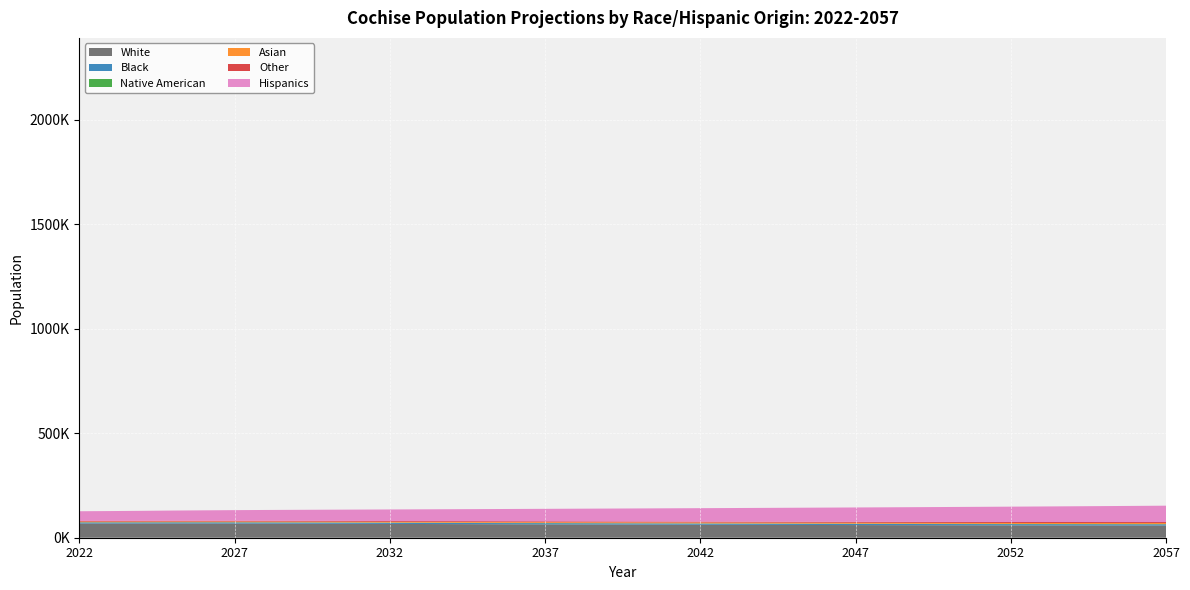

Reading right to left, list all the values displayed in this chart.

White: 58353.0	58498.4	58657.3	58830.4	59018.8	59222.7	59443.2	59681.2	59933.7	60202.2	60484.5	60782.9	61093.1	61413.1	61745.0	62085.9	62441.2	62804.7	63178.2	63559.1	63945.8	64341.2	64745.7	65155.1	65568.7	65980.0	66381.3	66785.5	67162.5	67502.9	67745.6	67911.2	67999.1	67900.5	67902.2	68014.0
Black: 5738.1	5718.2	5699.2	5681.3	5664.1	5648.6	5634.7	5621.6	5609.1	5596.8	5585.7	5575.5	5566.0	5556.5	5547.0	5538.2	5529.6	5521.2	5512.7	5504.1	5494.9	5484.7	5473.3	5460.7	5446.9	5432.0	5416.0	5399.5	5379.9	5357.0	5326.7	5289.9	5246.9	5172.6	5104.4	5043.1
Native American: 971.5	968.6	966.7	965.1	963.5	961.5	960.0	958.9	958.8	959.5	961.2	964.4	968.0	972.5	977.8	984.3	990.8	997.4	1004.2	1010.7	1017.4	1024.6	1032.2	1039.7	1045.9	1051.4	1055.9	1059.7	1062.0	1065.9	1068.6	1071.2	1073.9	1073.8	1074.1	1075.2
Asian: 5129.6	5056.7	4985.9	4915.8	4847.5	4780.2	4714.3	4649.0	4583.6	4518.8	4454.5	4389.8	4325.7	4261.8	4198.9	4137.4	4076.7	4016.1	3956.2	3897.6	3839.9	3783.0	3727.2	3671.7	3616.7	3561.9	3508.4	3456.0	3402.9	3349.4	3293.6	3235.8	3176.3	3110.1	3056.5	3014.6
Other: 4787.2	4758.7	4731.6	4704.6	4677.7	4651.1	4625.3	4599.4	4572.9	4545.8	4517.4	4487.7	4457.0	4423.6	4387.9	4349.4	4308.5	4265.1	4219.9	4173.1	4124.4	4074.0	4022.9	3970.9	3918.9	3867.0	3815.5	3764.8	3714.3	3663.9	3611.3	3557.2	3502.3	3441.0	3385.9	3336.7
Hispanics: 78247.5	77230.3	76231.8	75250.9	74285.4	73333.3	72394.2	71465.7	70547.0	69637.9	68735.8	67837.6	66943.1	66048.2	65155.2	64261.2	63363.9	62464.2	61565.0	60665.0	59763.8	58863.6	57964.7	57069.2	56179.7	55294.6	54419.0	53552.8	52679.3	51798.9	50876.0	49925.7	48947.9	47908.7	46980.1	46164.4